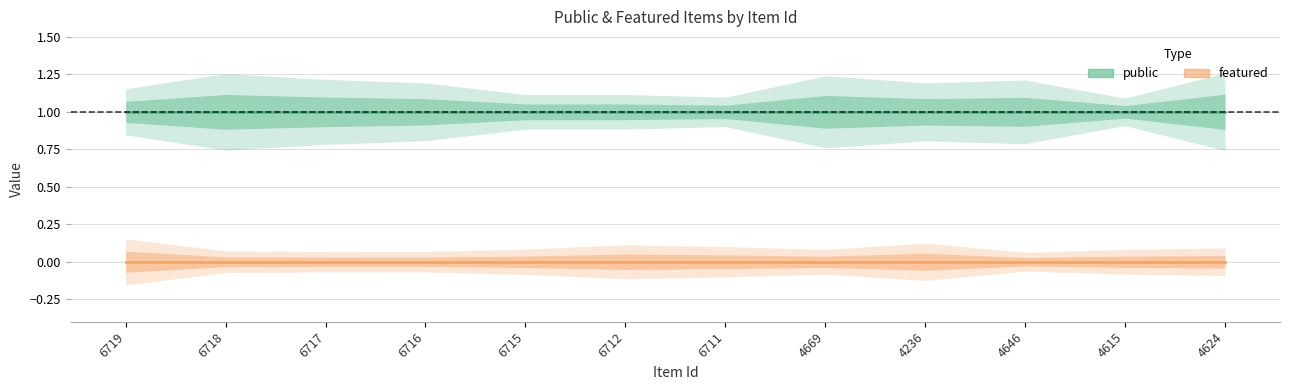

At which category is the sum across all series the highest?

6719